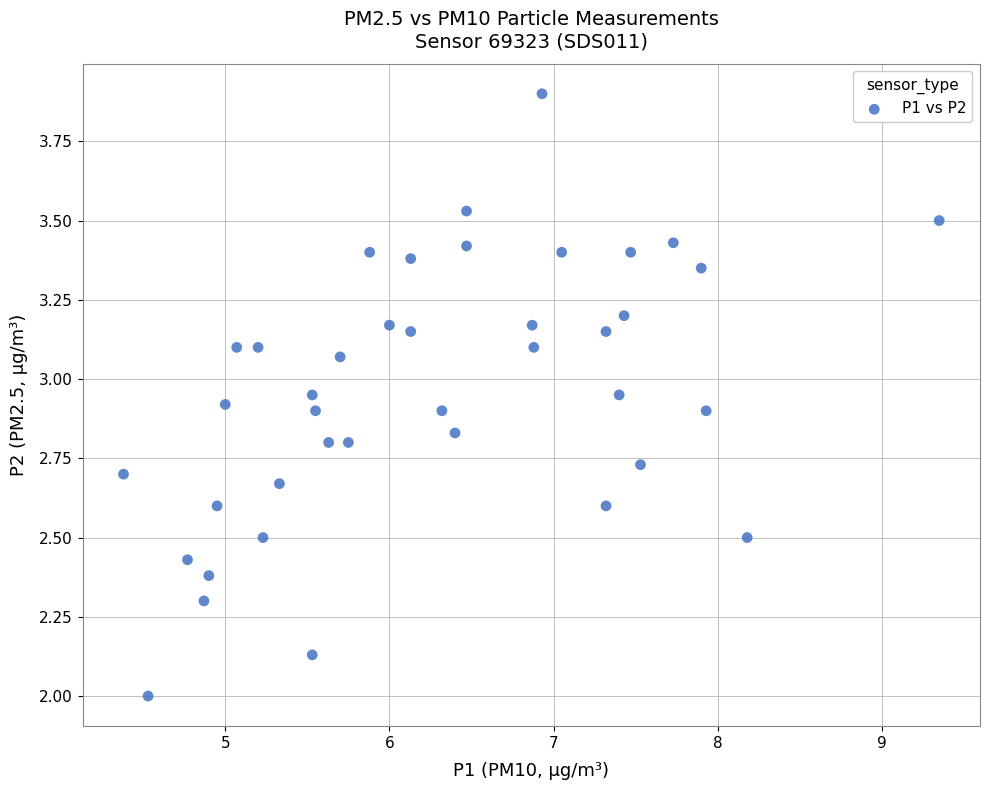

What is the range of Y values (max minus min)?

1.9